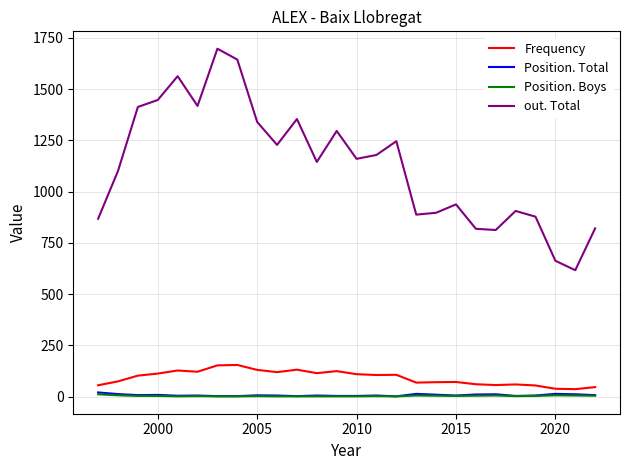

What is the average value of the out. Total series?

1128